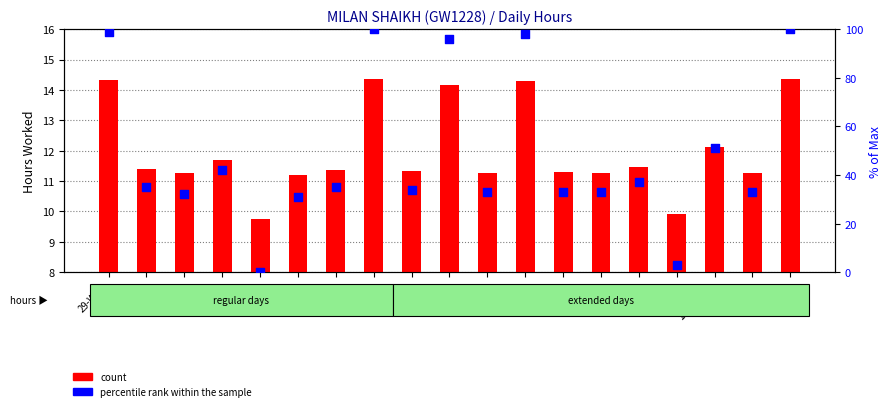

At how many categories does at least one series exceed 94?

5